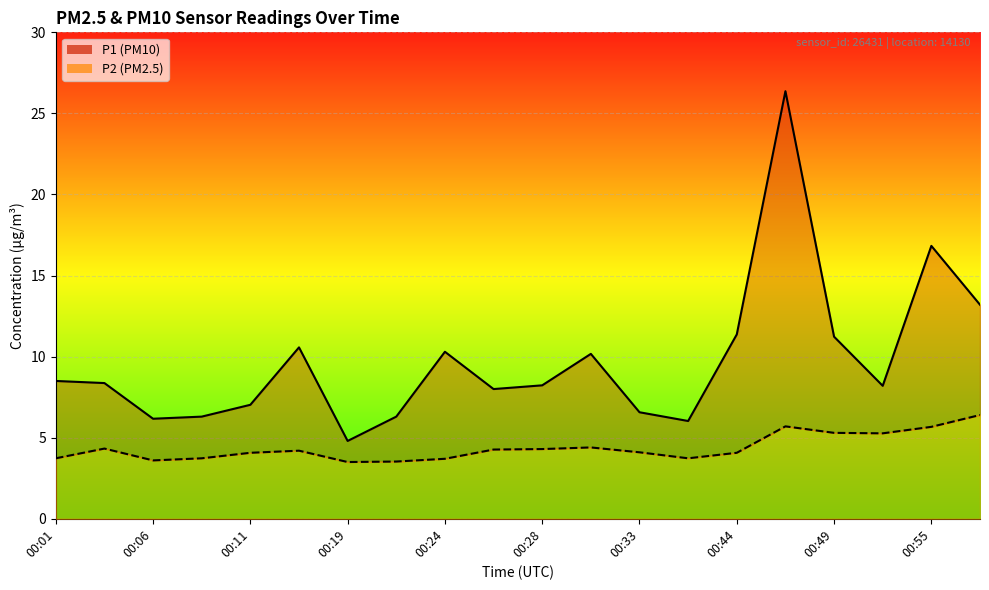

What is the difference between the second highest and minimum values in the P2 series?

2.2